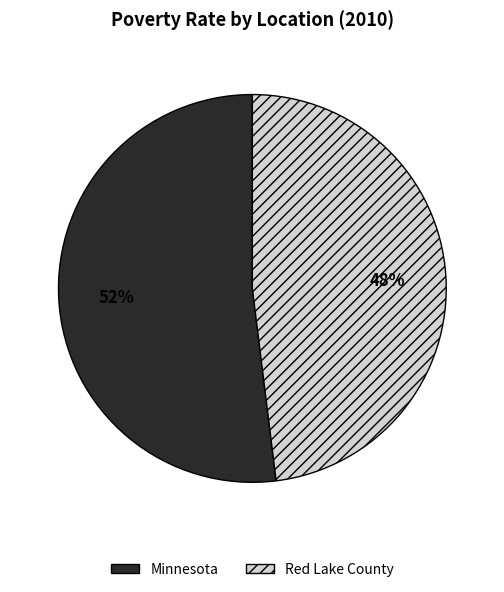

How many slices are in this pie chart?

2